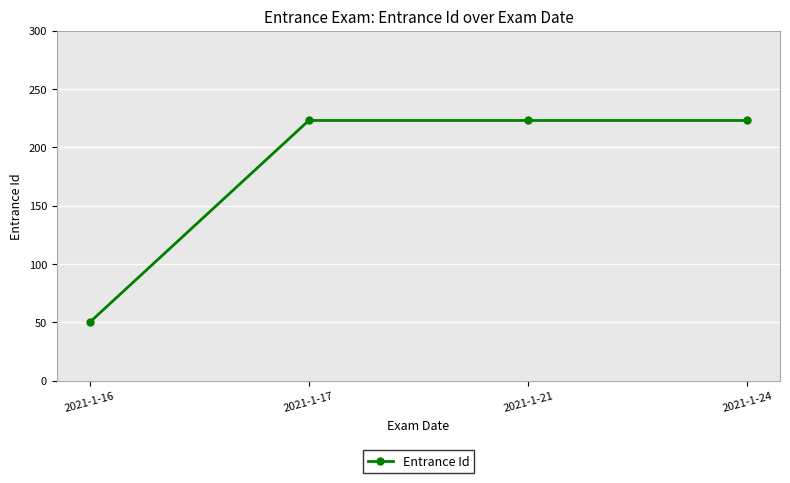

The chart shows a value of 73 at 2021-1-16. True or false?

False